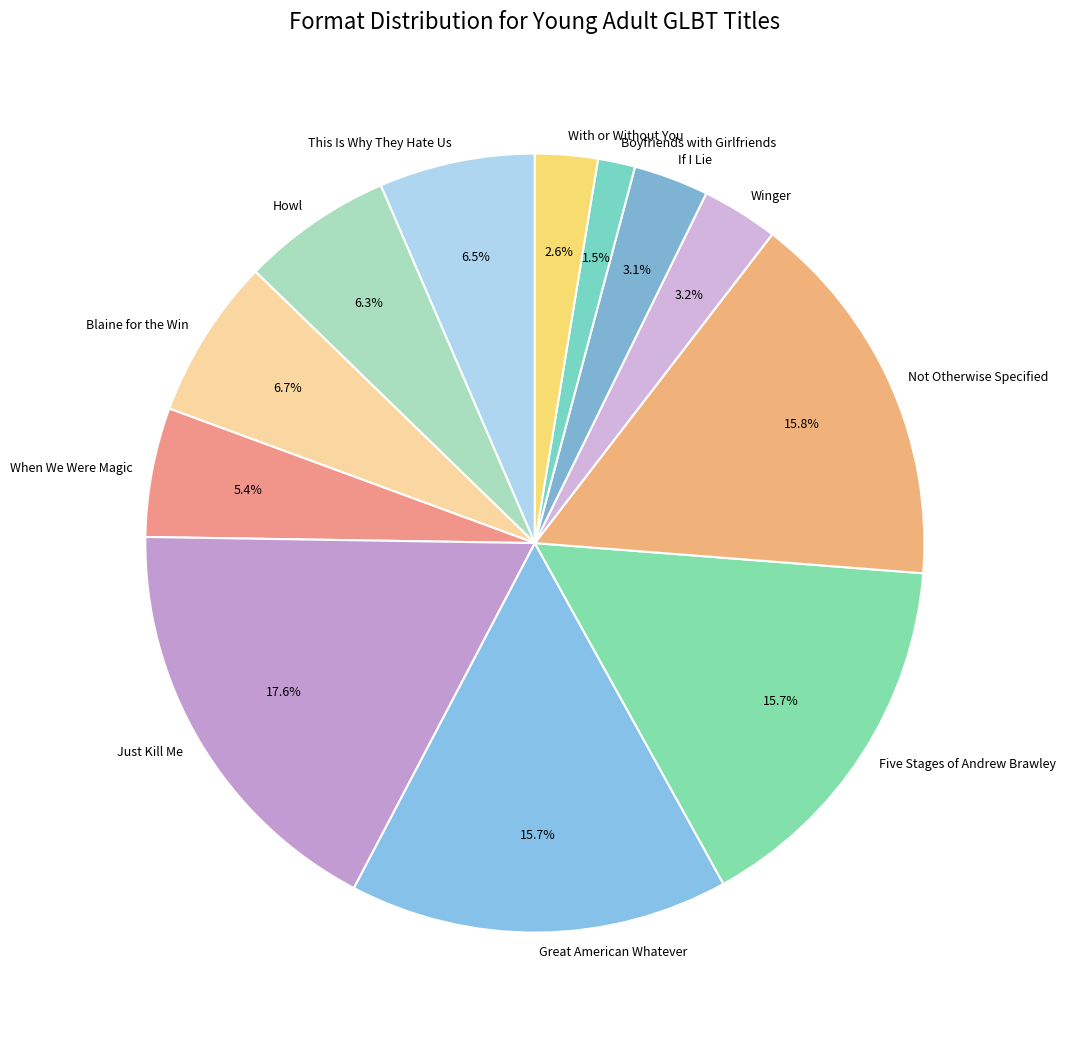

What is the ratio of the value at Not Otherwise Specified to the value at Five Stages of Andrew Brawley?

1.0